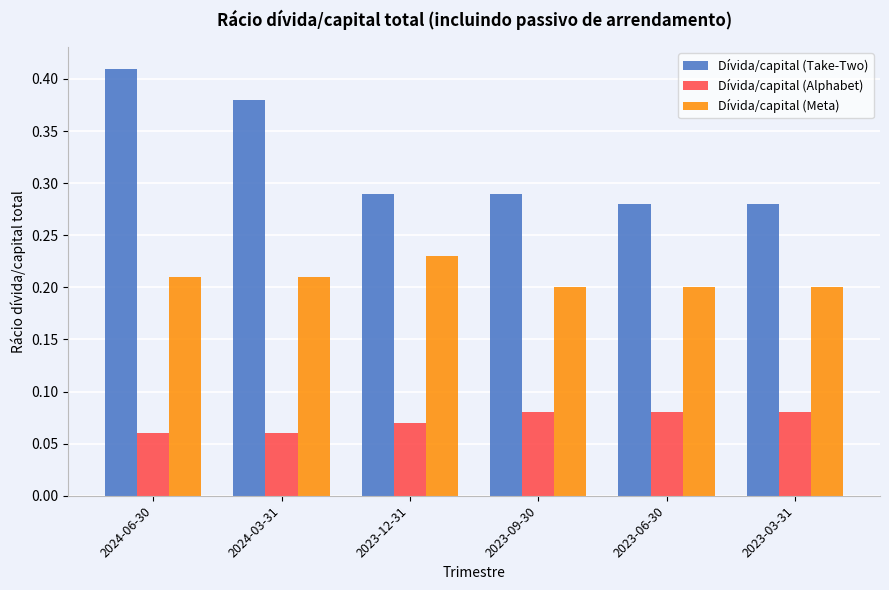

Rank the series at 2023-12-31 from lowest to highest value.

Dívida/capital (Alphabet), Dívida/capital (Meta), Dívida/capital (Take-Two)